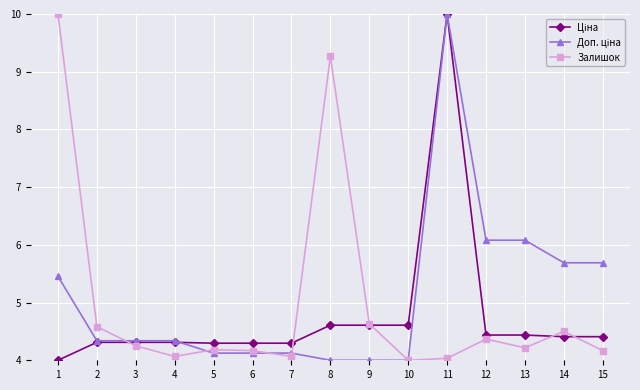

What value does the Залишок series have at 8?

9.3